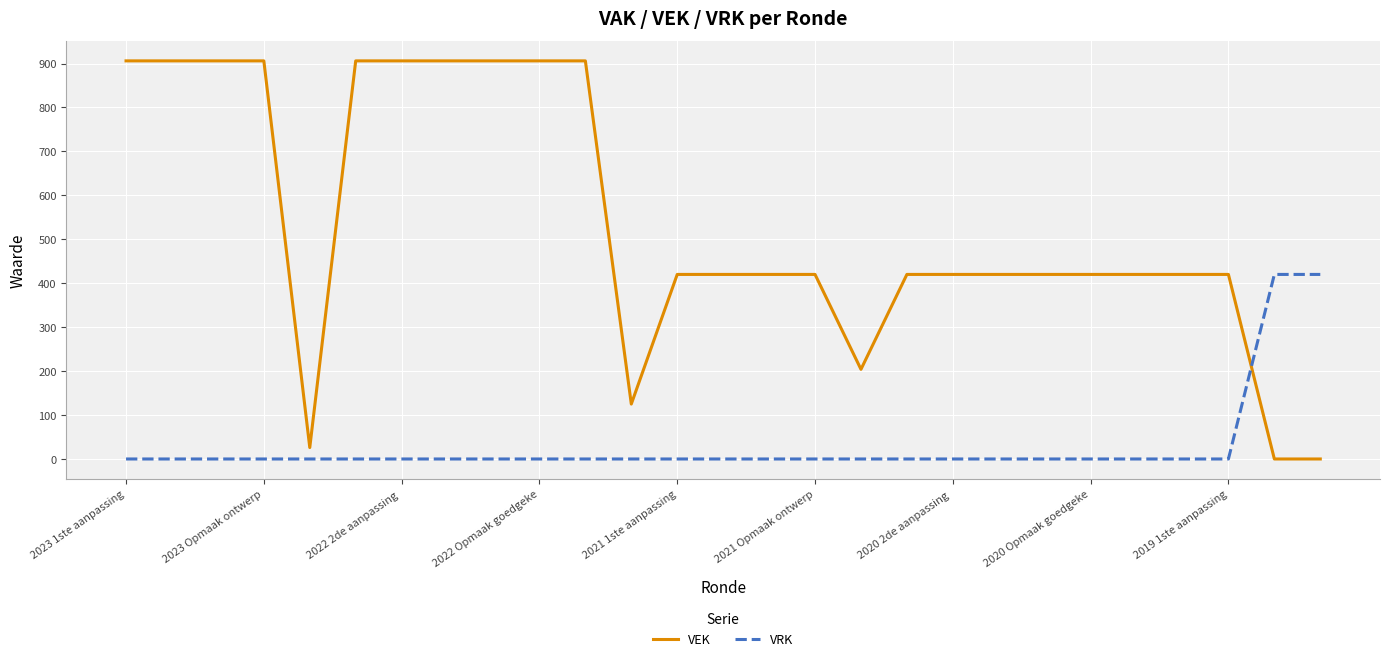

Which series has the largest range (max minus min)?

VEK